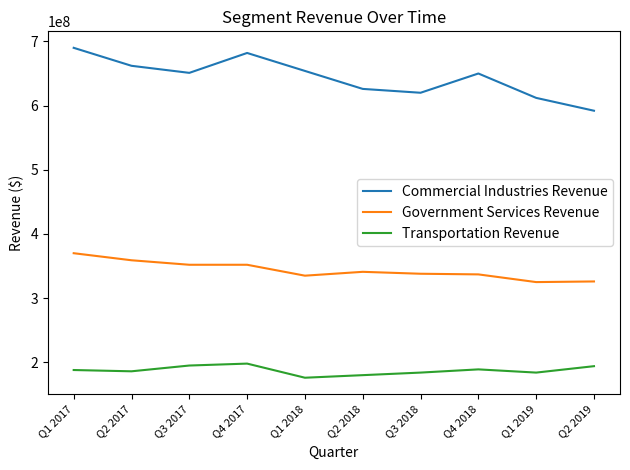

What are all the series names shown in the legend?

Commercial Industries Revenue, Government Services Revenue, Transportation Revenue